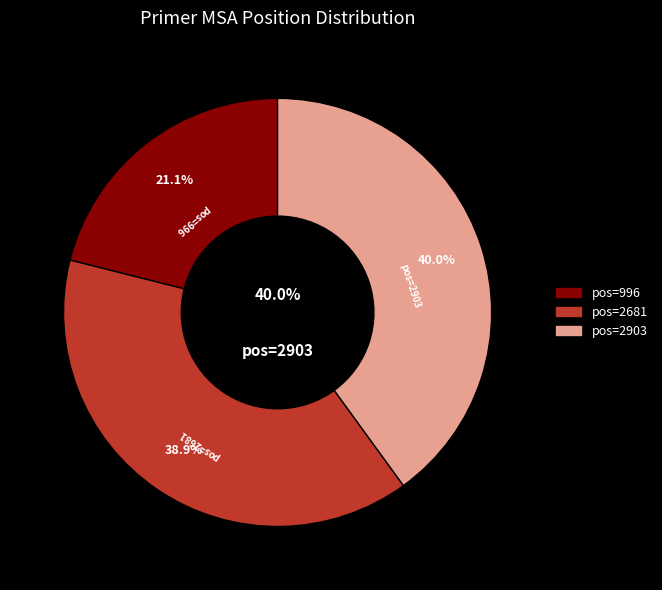

What is the ratio of the value at 2681 to the value at 996?

1.8